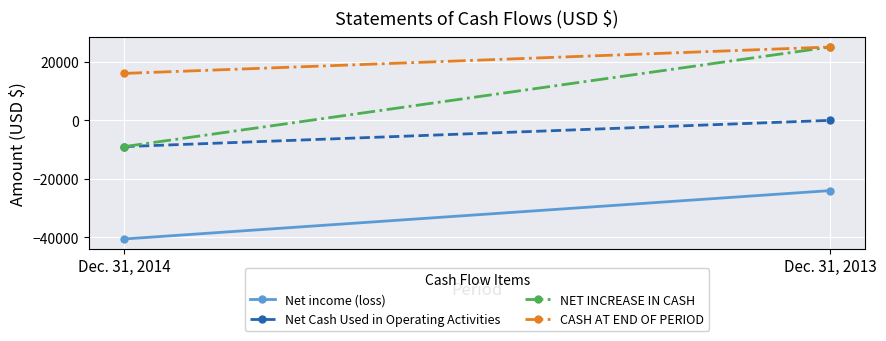

At which label does CASH AT END OF PERIOD reach its minimum?

Dec. 31, 2014